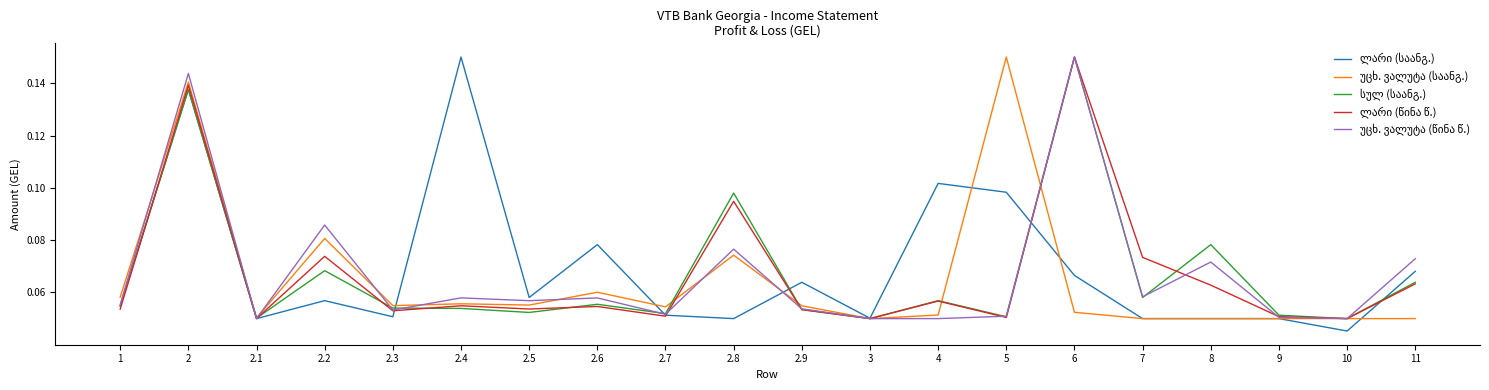

Which category has the lowest value across all series?

10